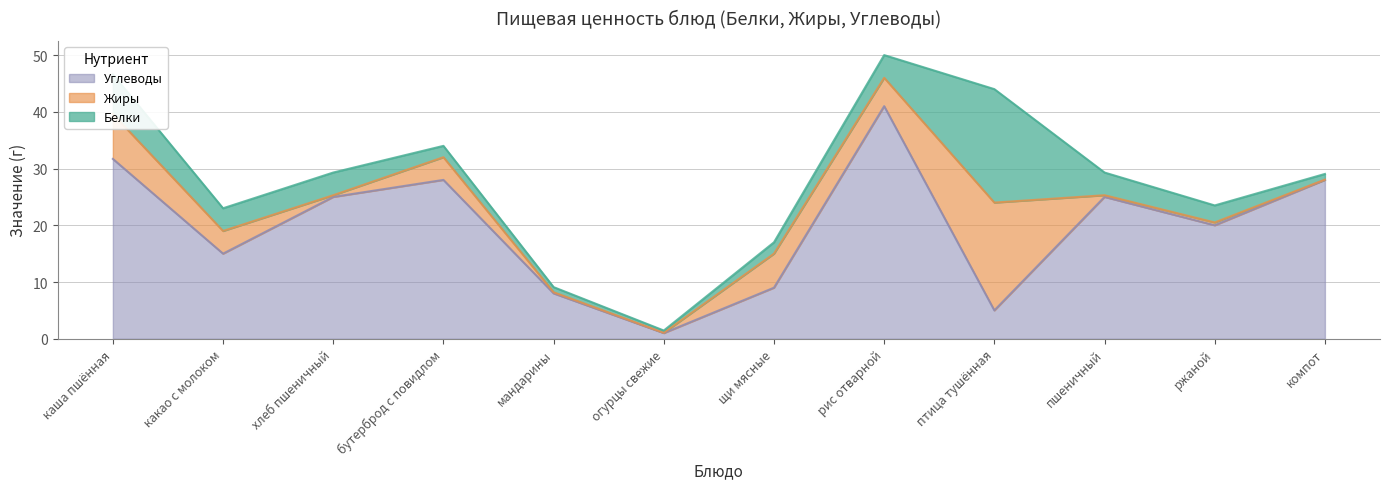

True or false: Белки has a value of 3.0 at ржаной.

True